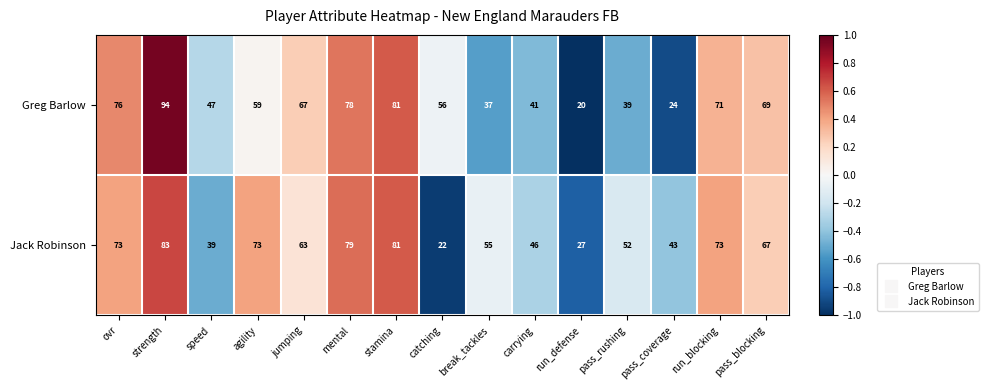

Rank the series at mental from highest to lowest value.

Jack Robinson, Greg Barlow